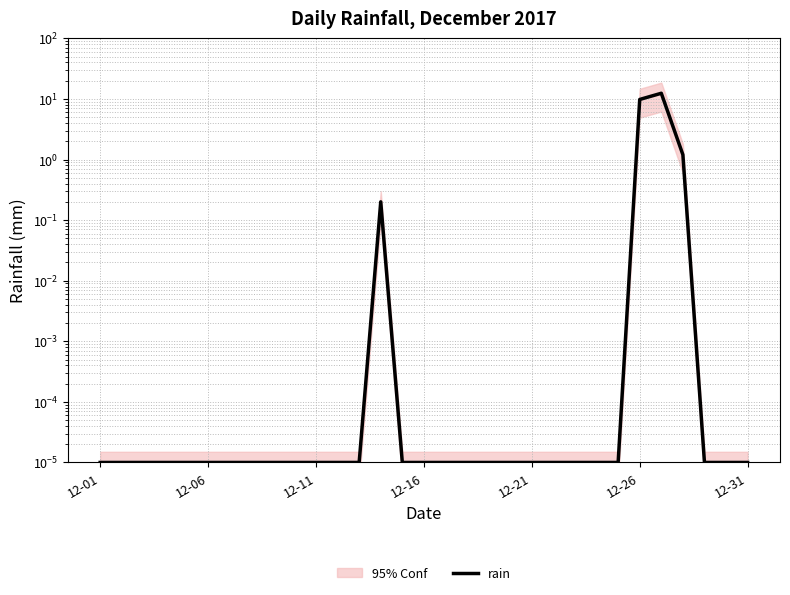

Reading left to right, what are all the values shown in this chart?

0.0	0.0	0.0	0.0	0.0	0.0	0.0	0.0	0.0	0.0	0.0	0.0	0.0	0.2	0.0	0.0	0.0	0.0	0.0	0.0	0.0	0.0	0.0	0.0	0.0	9.8	12.4	1.2	0.0	0.0	0.0